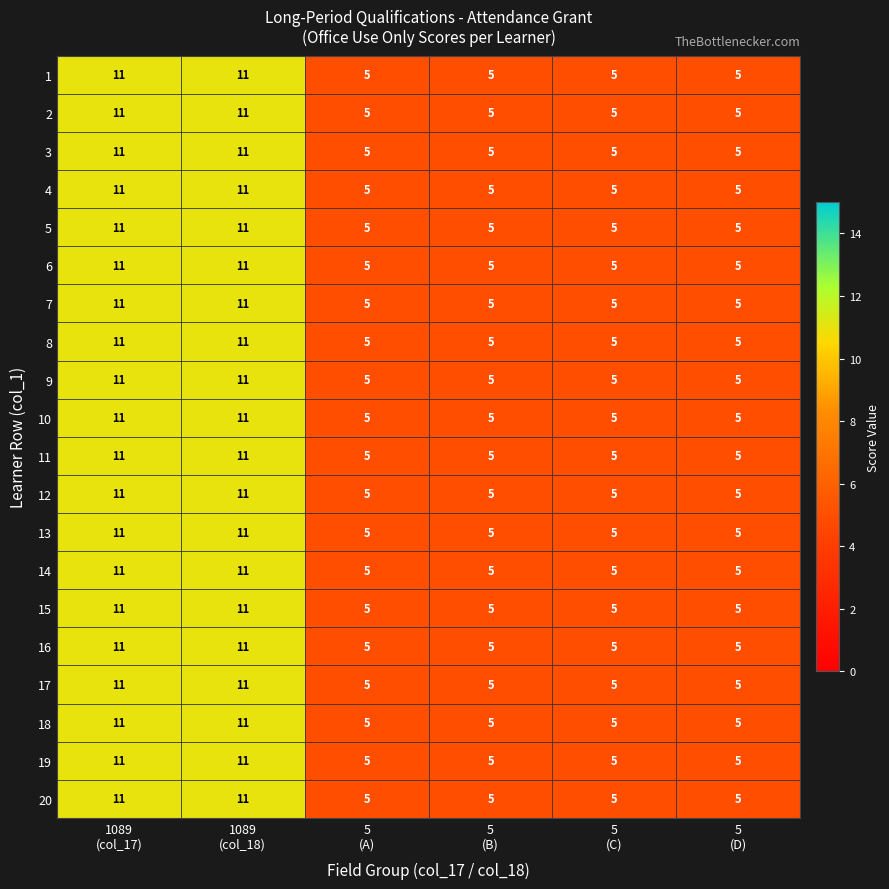

Count the 6 values in the range 5 to 11.

6